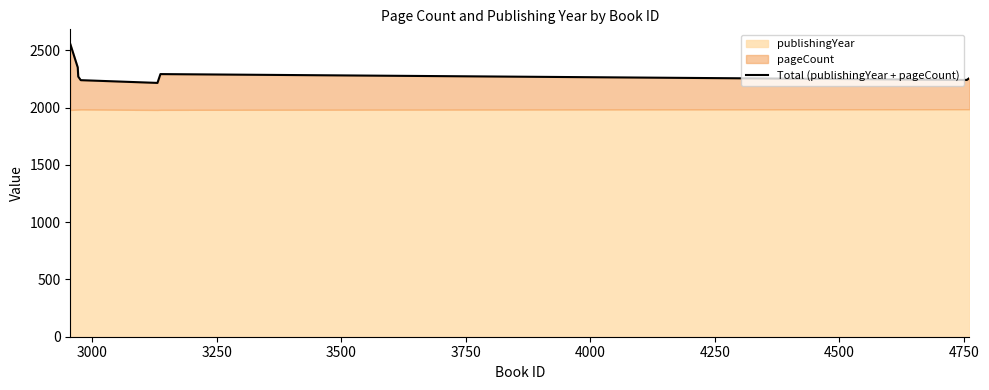

At which label is the value closest to 2386?

3000